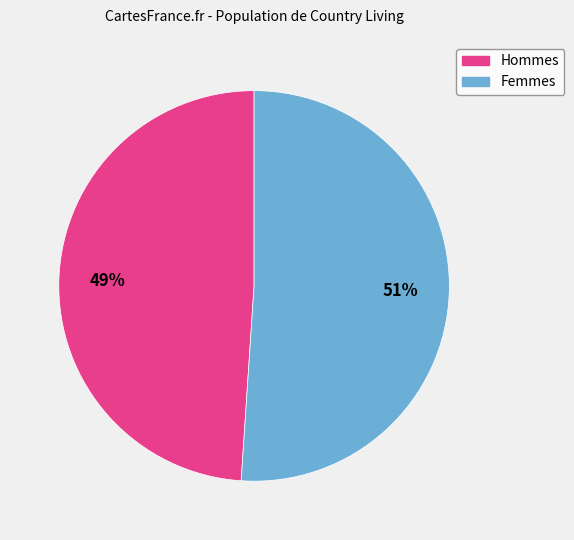

Is it true that Hommes is 49% of the pie?

True